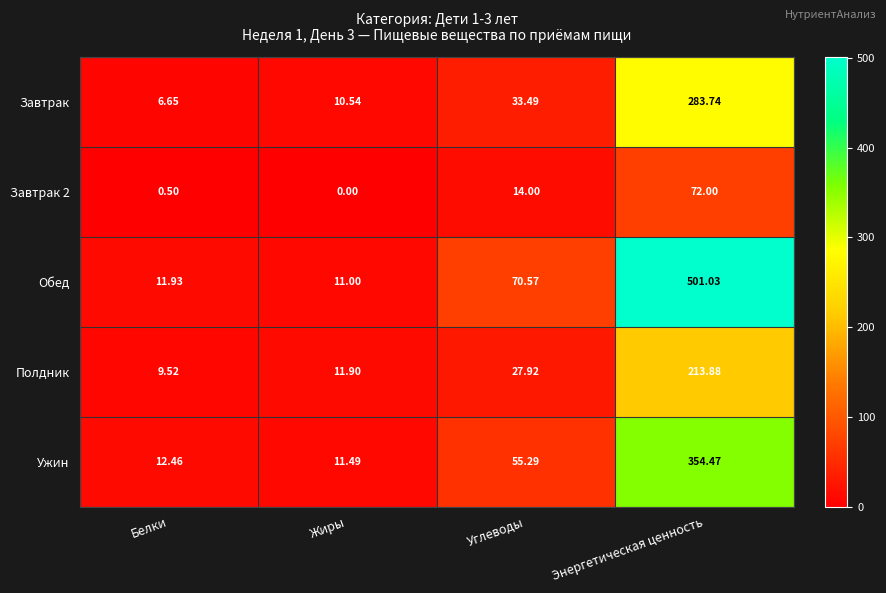

Where does the Полдник series first go above 27?

Углеводы